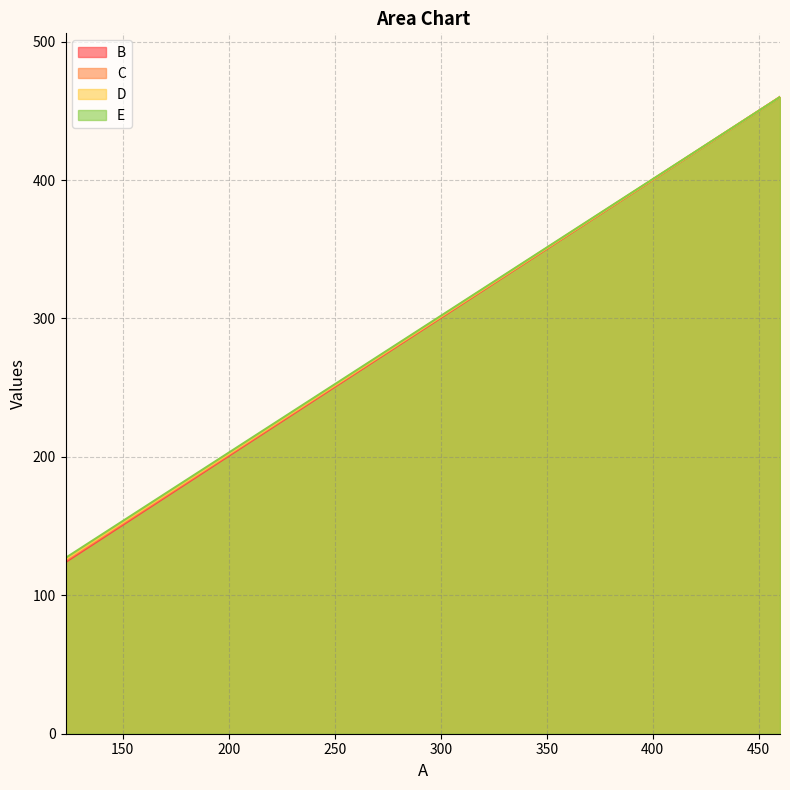

What is the approximate value of C at 457?

457